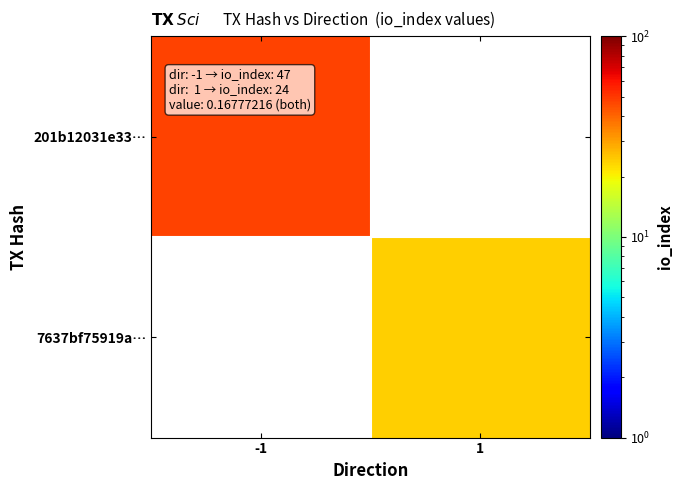

At how many categories does at least one series exceed 41?

1